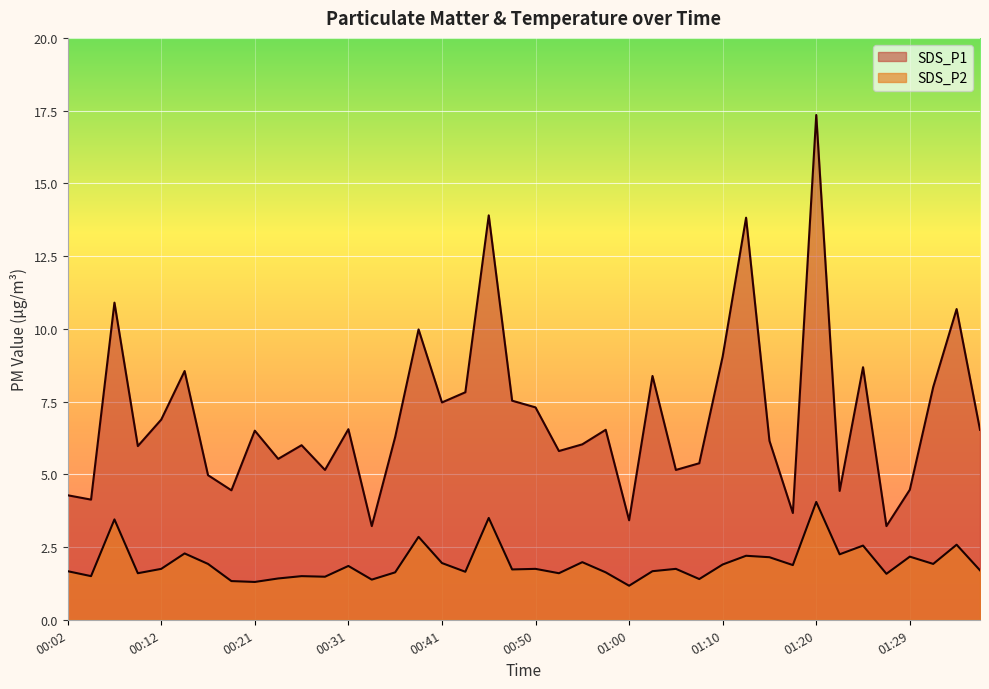

Where is SDS_P1 nearest to the value 10?

00:38